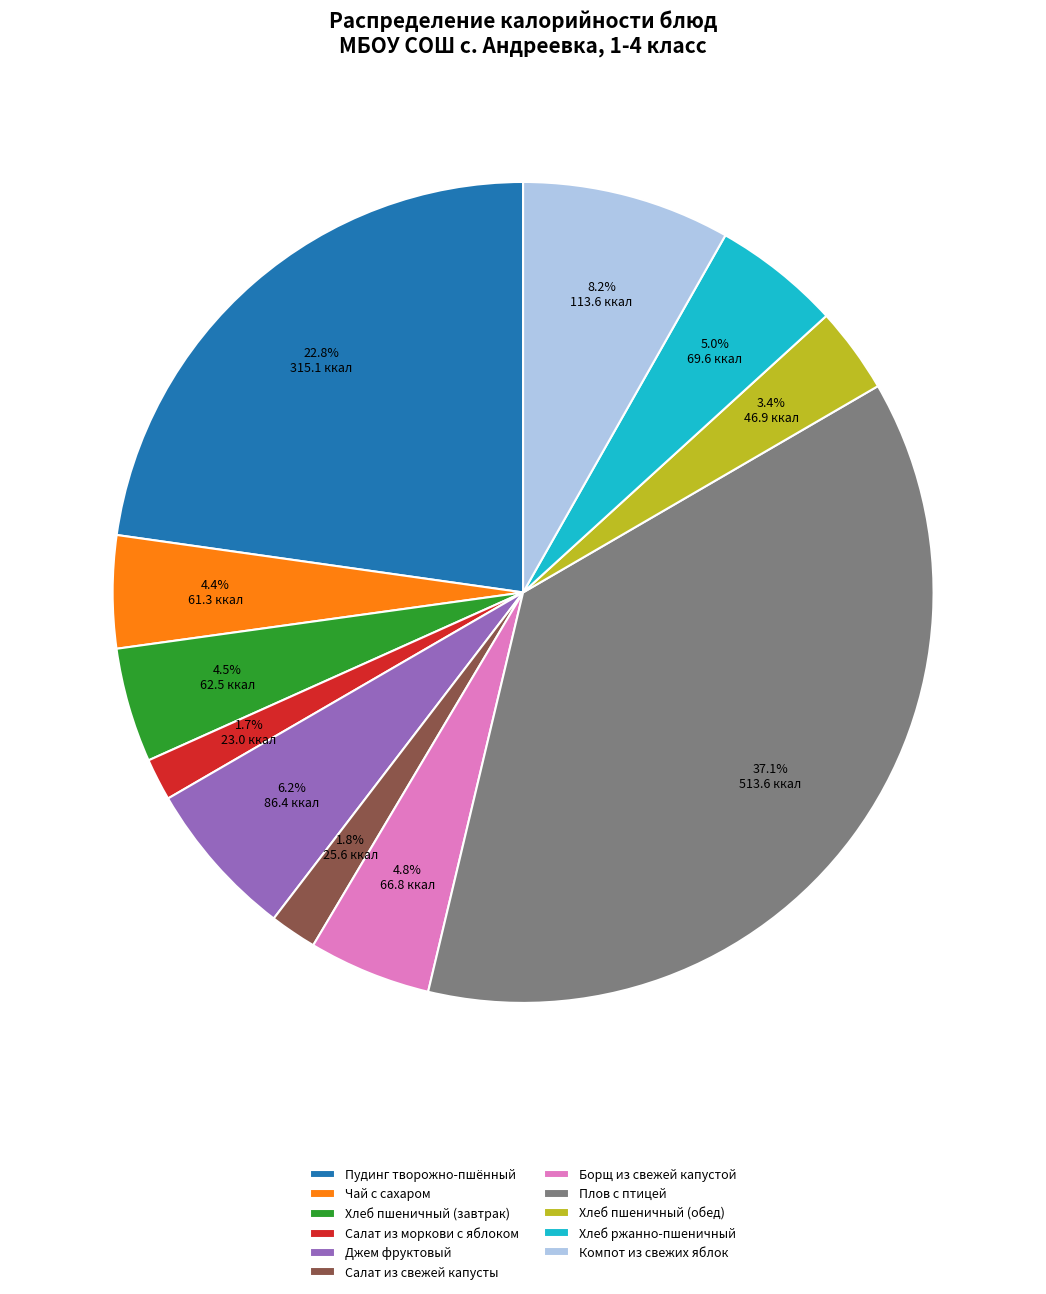

What percentage is NOT represented by Хлеб пшеничный (завтрак)?

95.5%